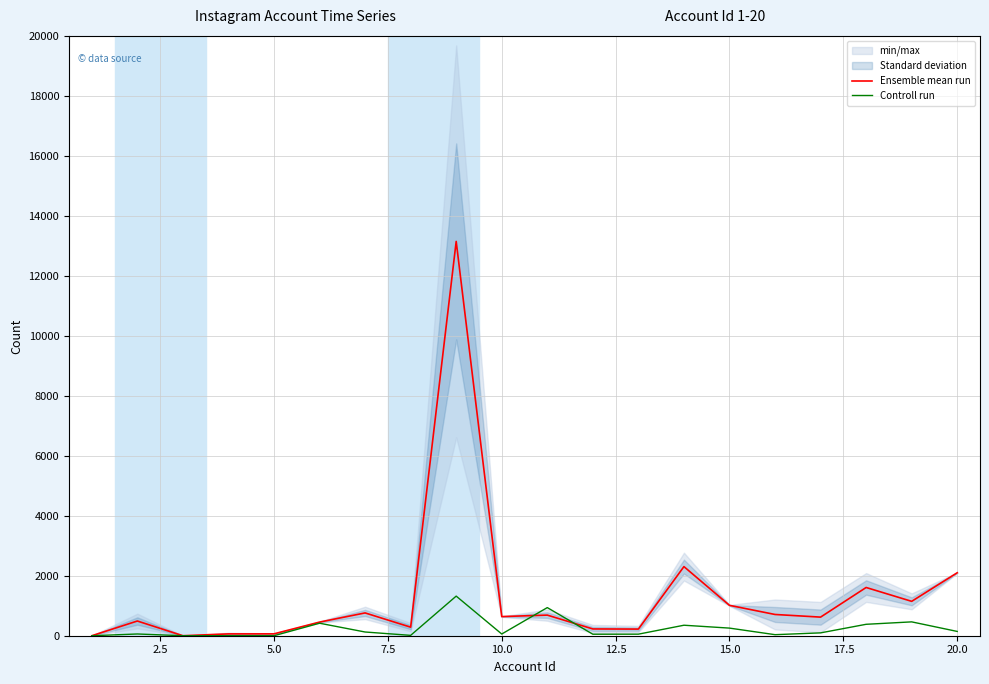

Reading left to right, transcribe all the data shown in this chart.

Ensemble mean run: 0.0	490.5	0.0	61.0	62.5	454.5	760.5	285.5	13150.0	638.0	687.5	226.0	221.5	2305.0	1013.0	708.5	620.5	1608.5	1146.5	2100.0
Controll run: 0.0	58.0	0.0	0.0	0.0	417.0	124.0	12.0	1321.0	57.0	938.0	50.0	52.0	350.0	254.0	35.0	95.0	381.0	462.0	143.0